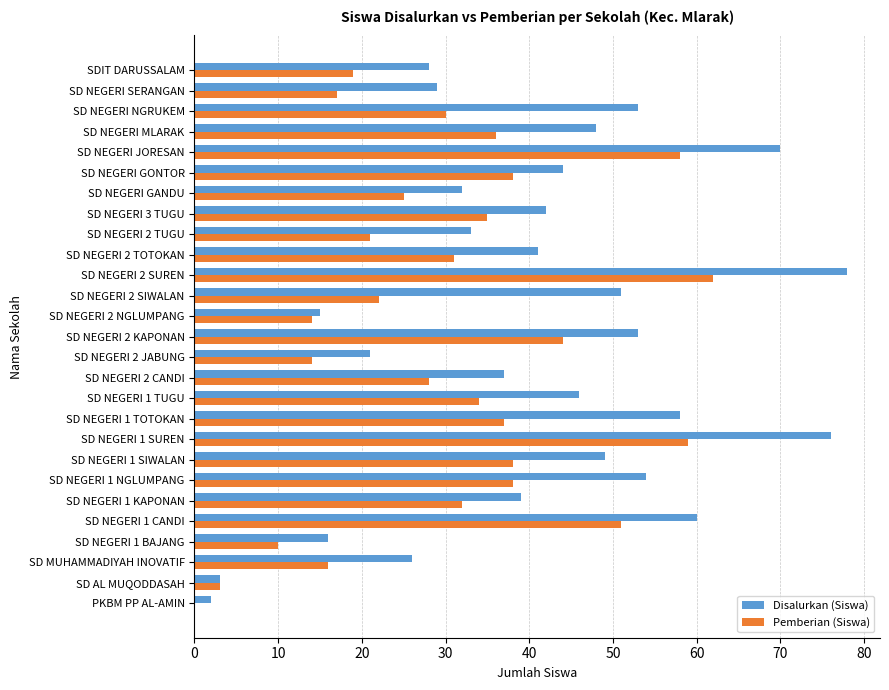

How many categories are shown in the chart?

27